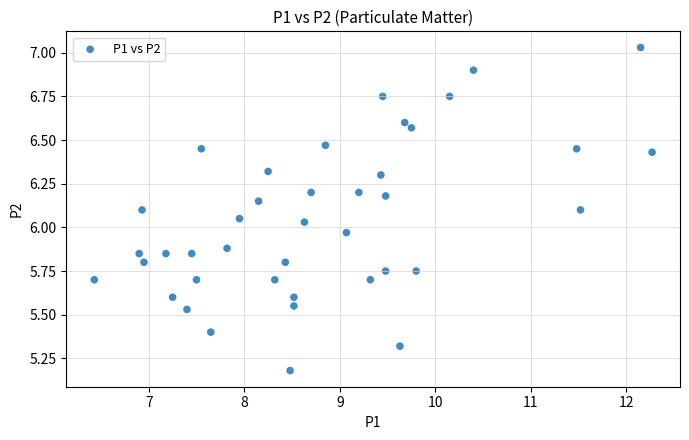

How many points are shown in the scatter plot?

40